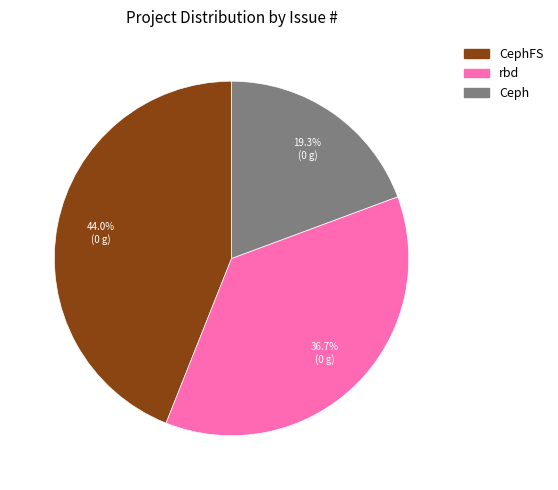

Is there a majority slice in this chart?

No